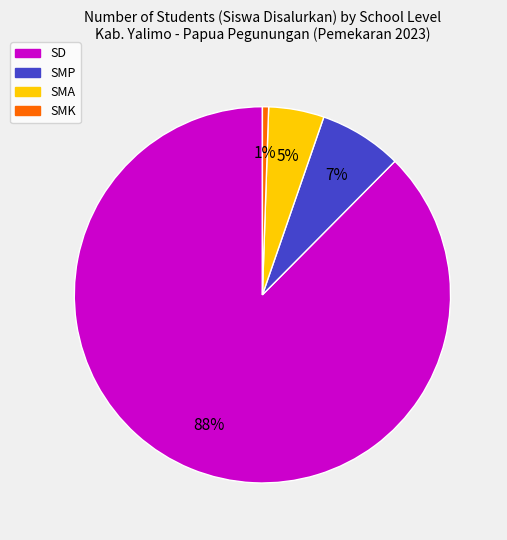

Does any single category account for the majority?

Yes